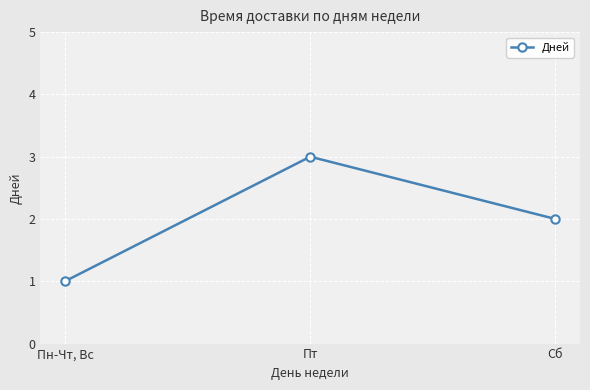

Reading left to right, list all the values displayed in this chart.

Пн-Чт, Вс=1	Пт=3	Сб=2